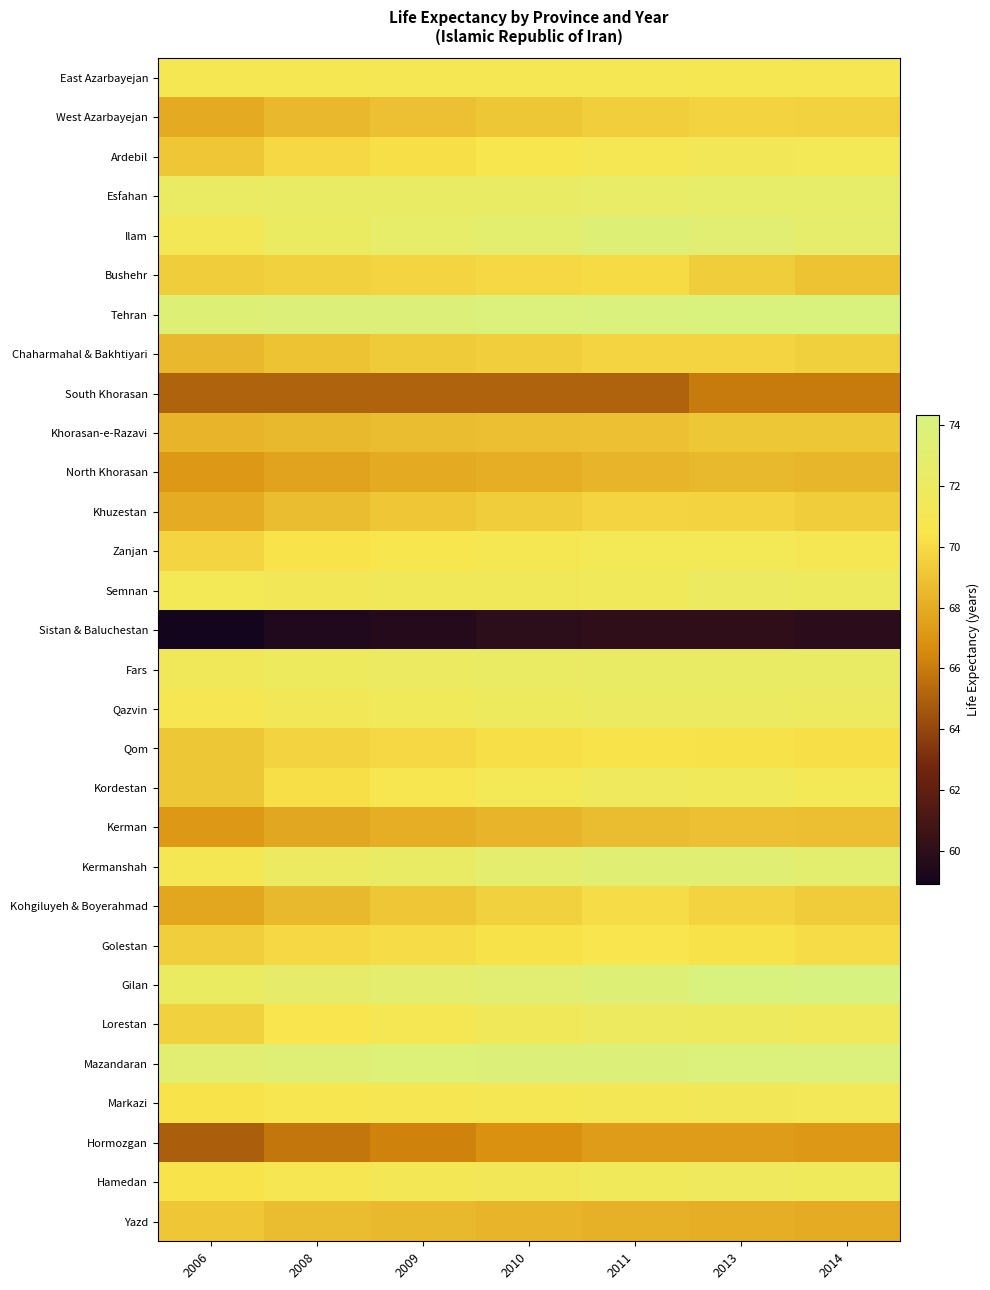

Which has a higher value, 2009 or 2014?

2009